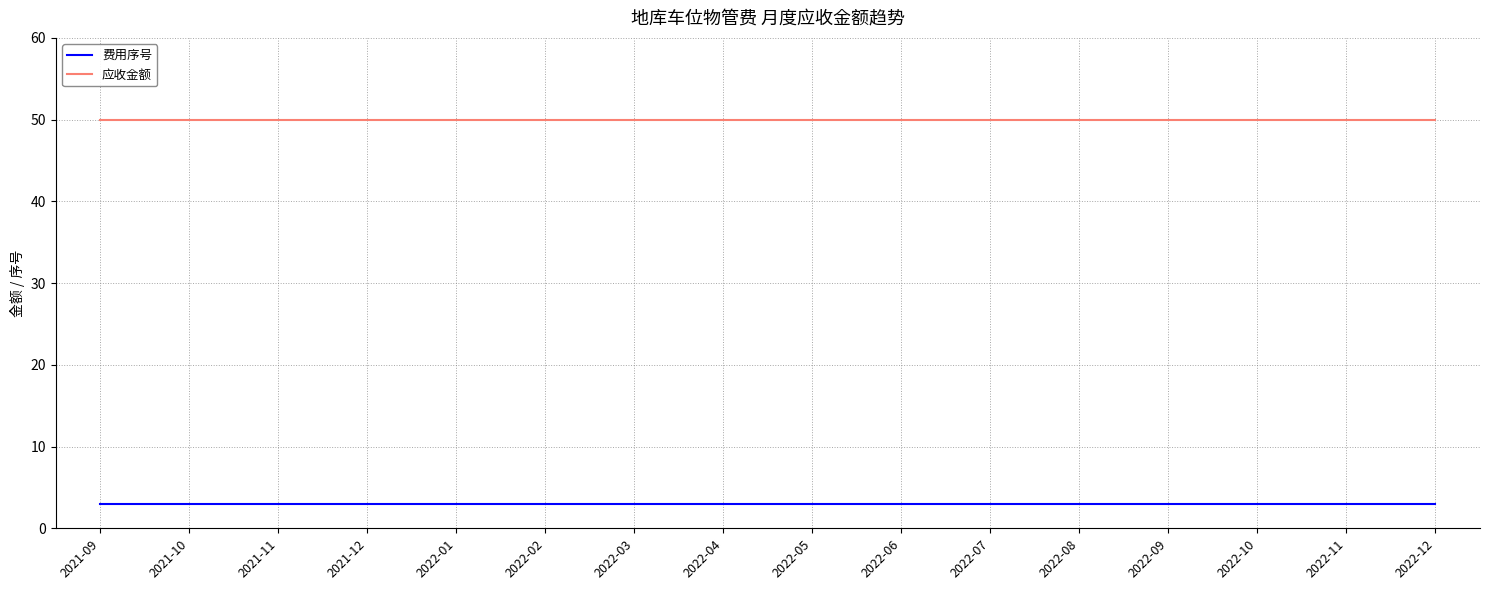

Count the number of categories in the chart.

16